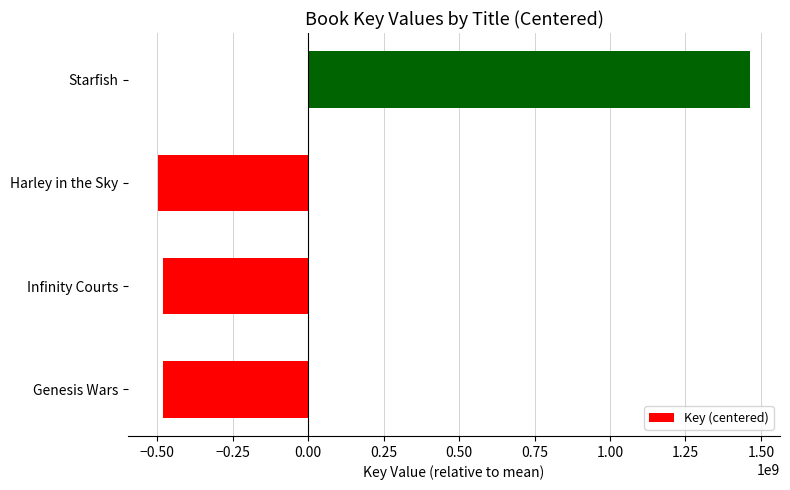

Which has a higher value, Starfish or Genesis Wars?

Starfish